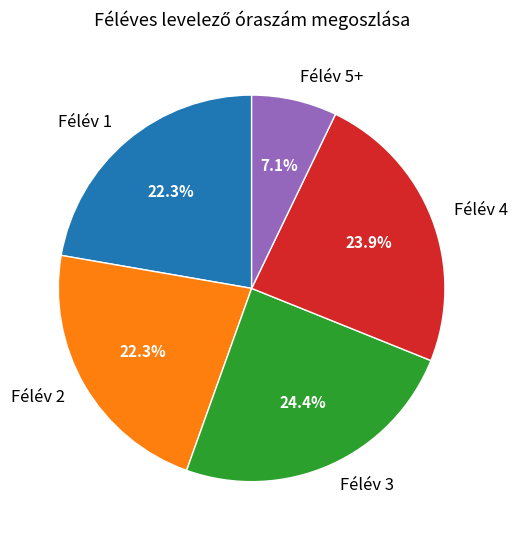

To the nearest percent, what is the average slice percentage?

20%